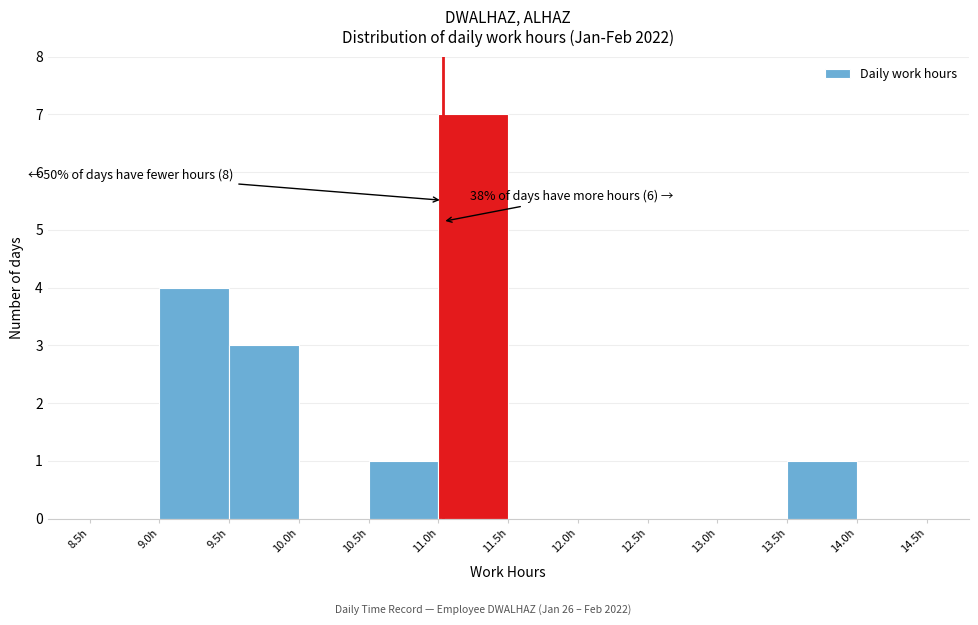

Over which range of the x-axis is the bar tallest?

11.0 to 11.5